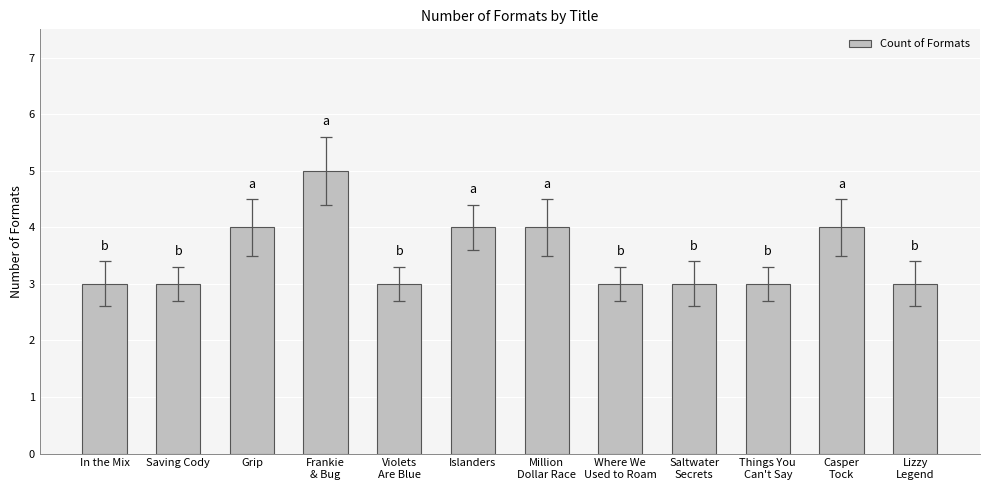

Reading left to right, extract all data points from this chart.

3	3	4	5	3	4	4	3	3	3	4	3